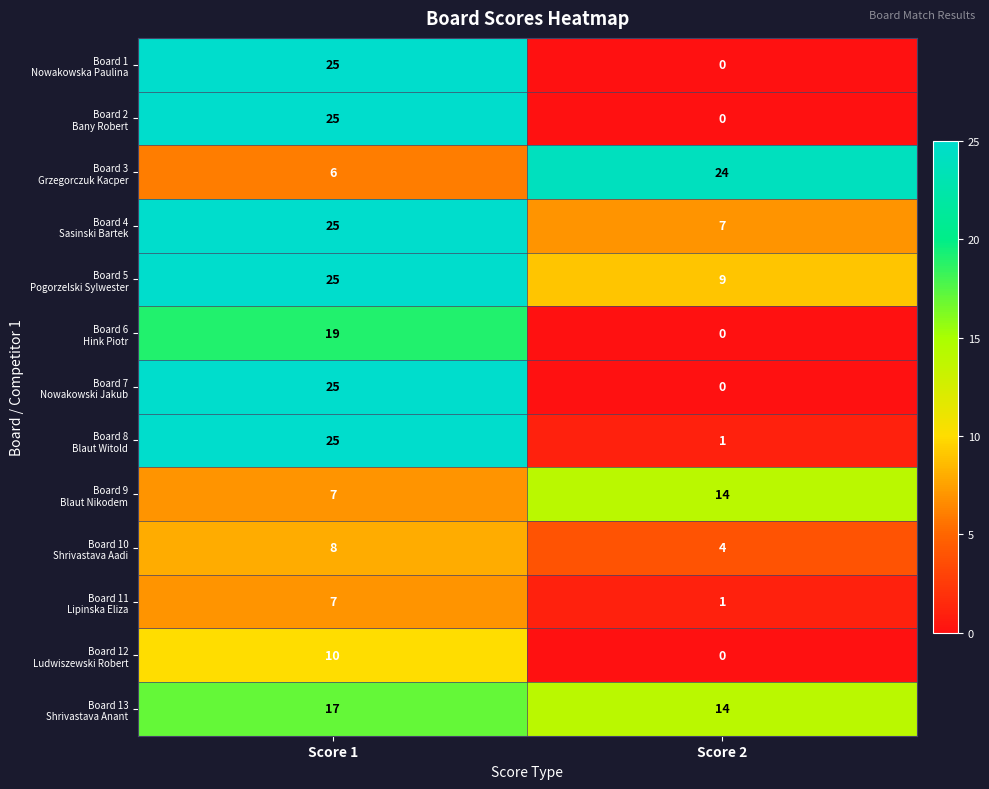

At which category is the sum across all series the highest?

Score 1